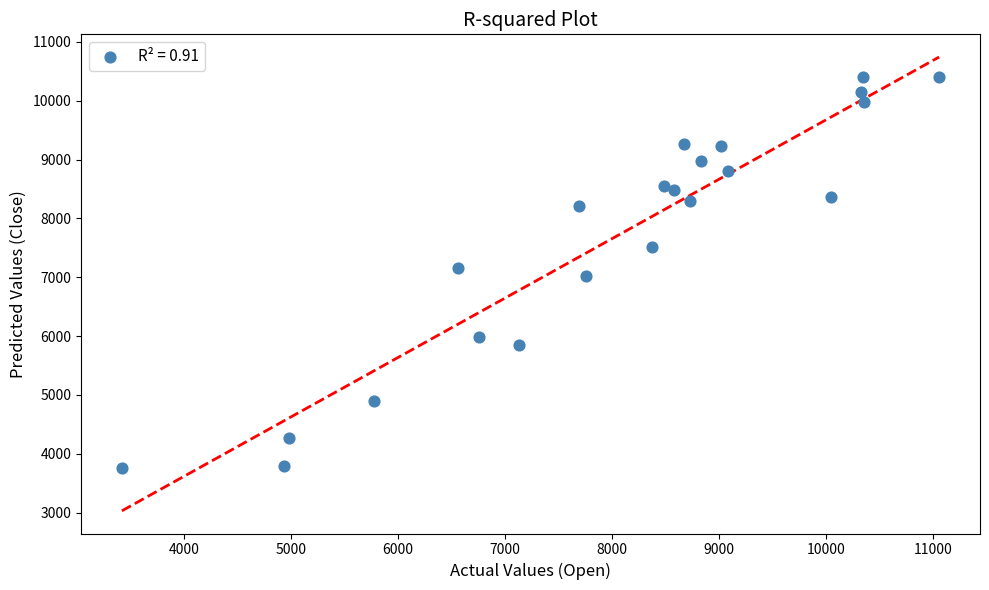

What is the range of X values (max minus min)?

7640